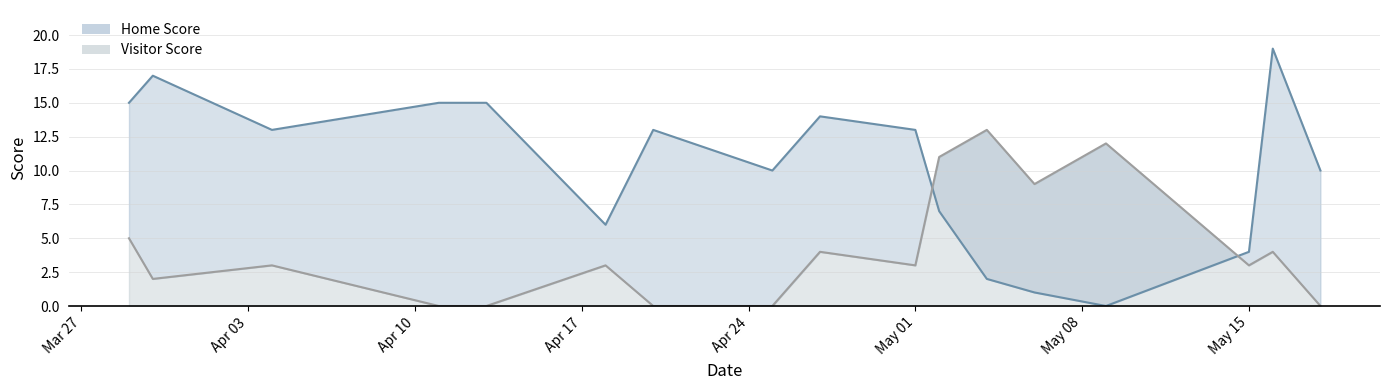

What is the average value of the Home Score series?

10